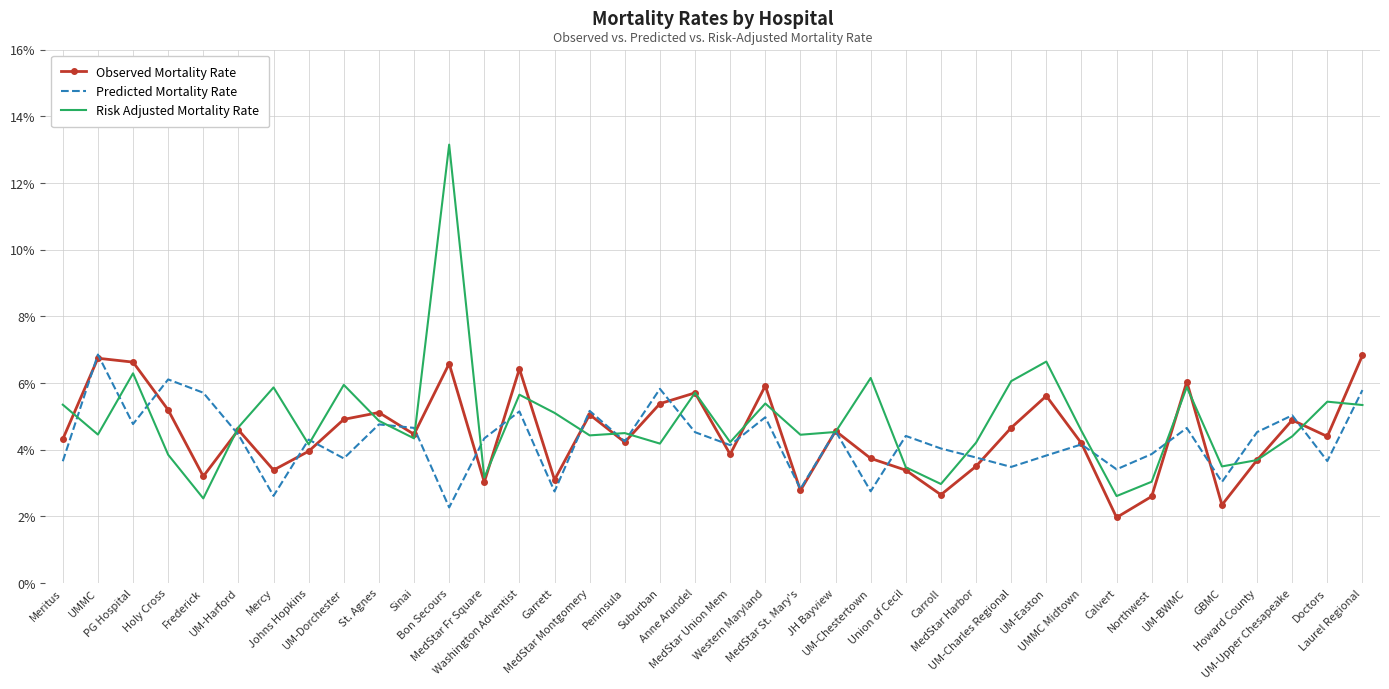

In Observed Mortality Rate, how many points are lower than both neighbors (excluding endpoints)?

12